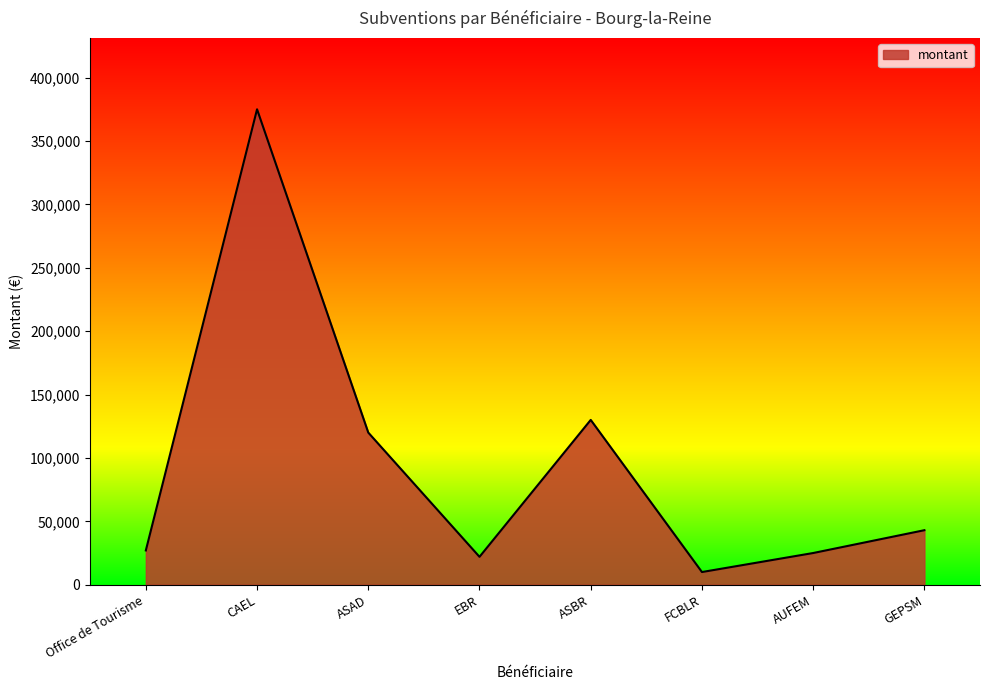

What is the sum of all values?

752034